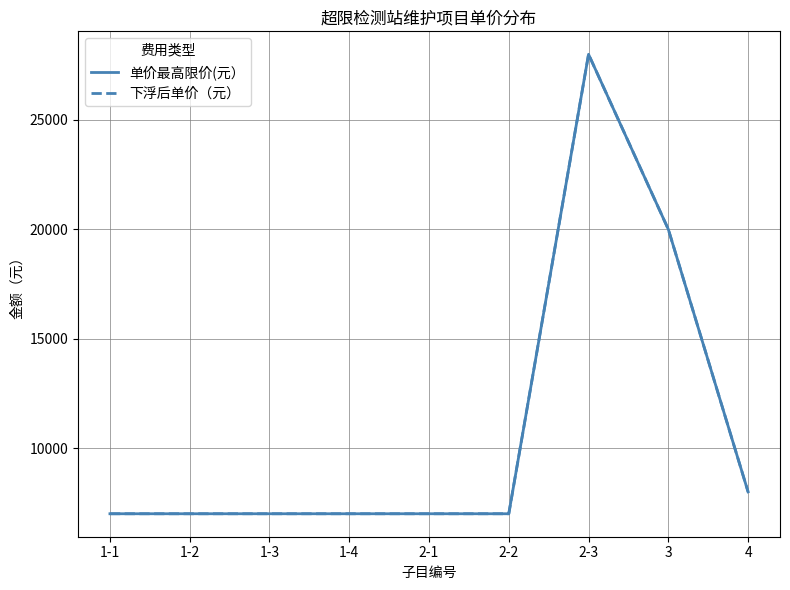

Does the chart have visible grid lines?

Yes